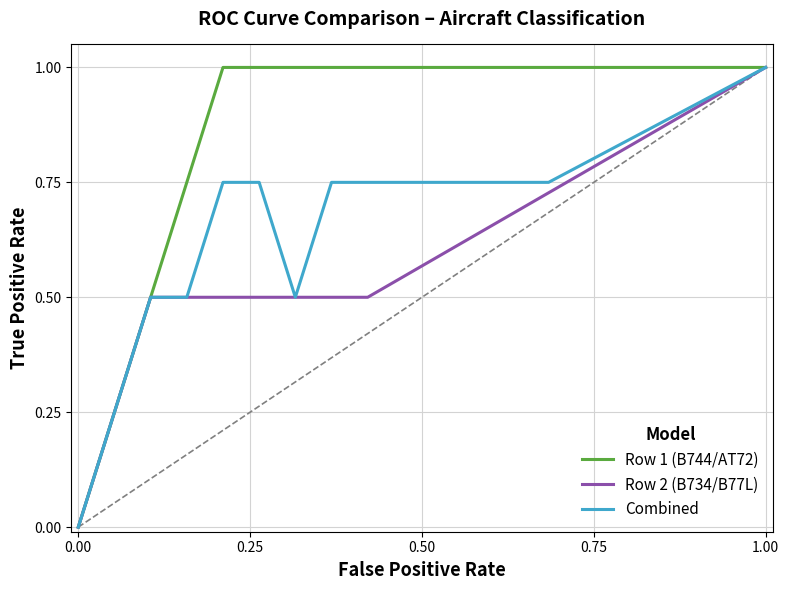

Where is the first local maximum for Row 1?

2